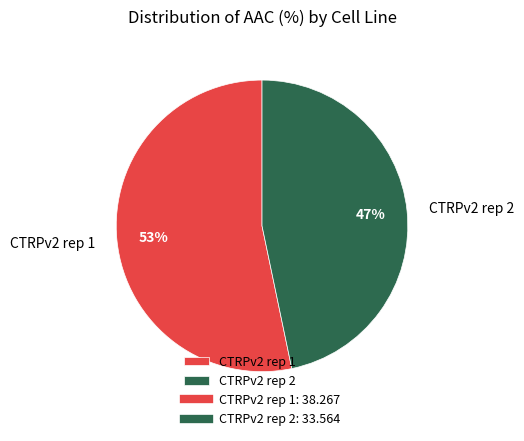

To the nearest percent, what is the combined percentage of CTRPv2 rep 2 and CTRPv2 rep 1?

100%